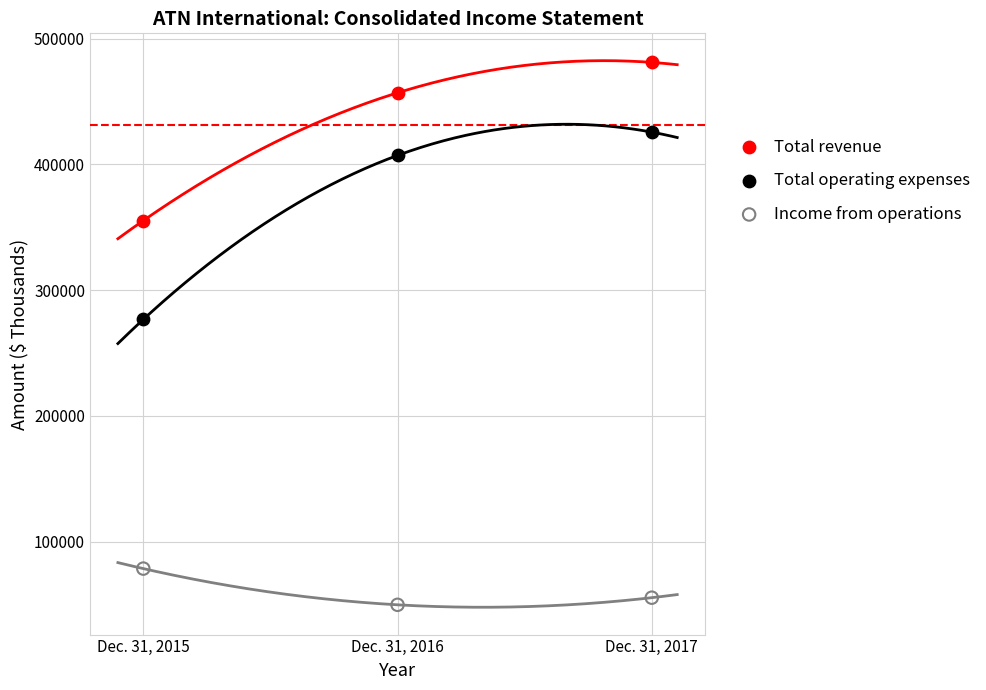

Across all series, what Y value is closest to 265495?

276774